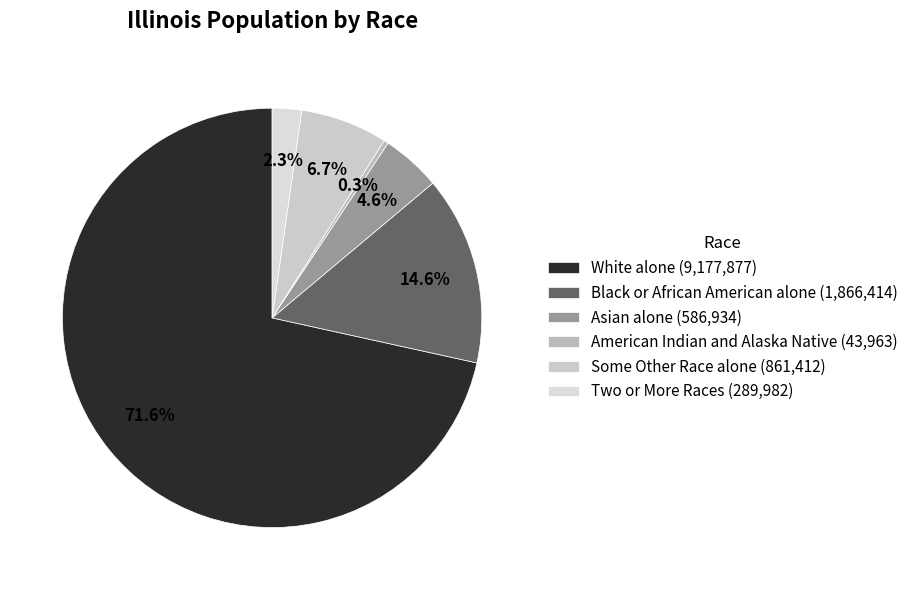

How many segments does this pie chart have?

6